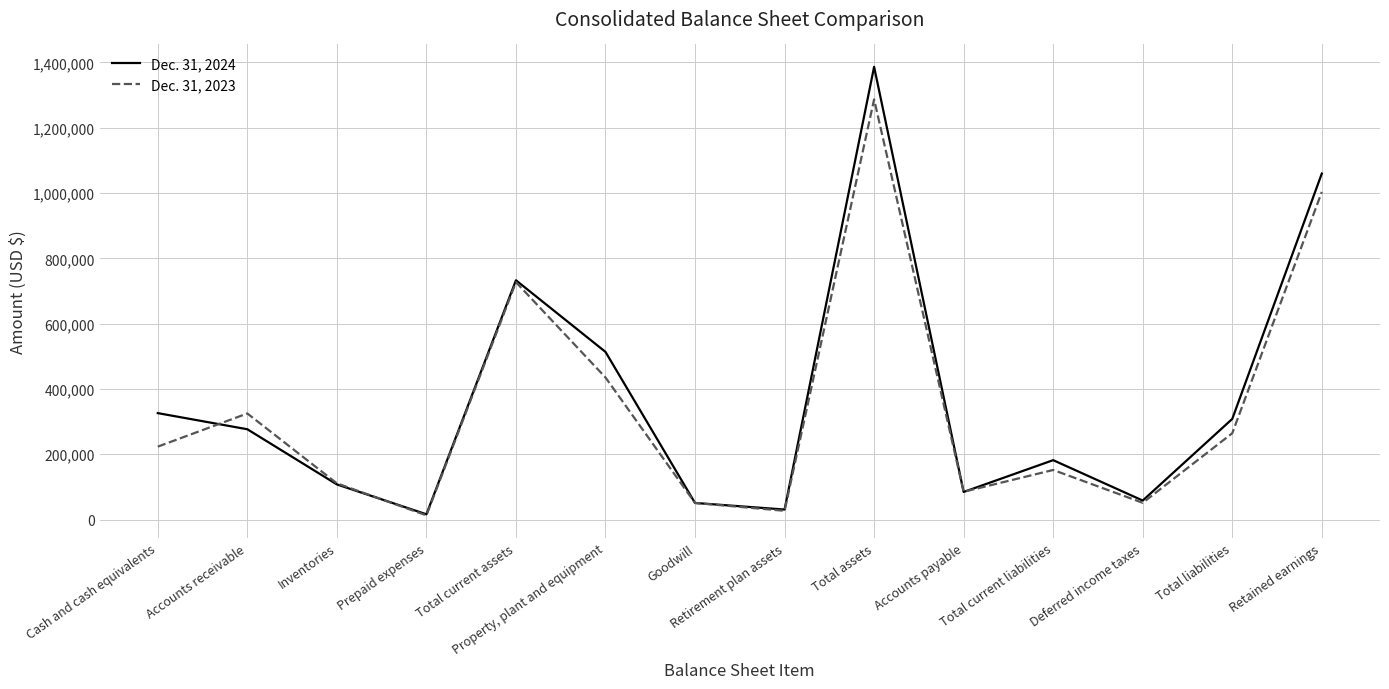

What value does the Dec. 31, 2024 series have at Total liabilities, to the nearest 100?

308200